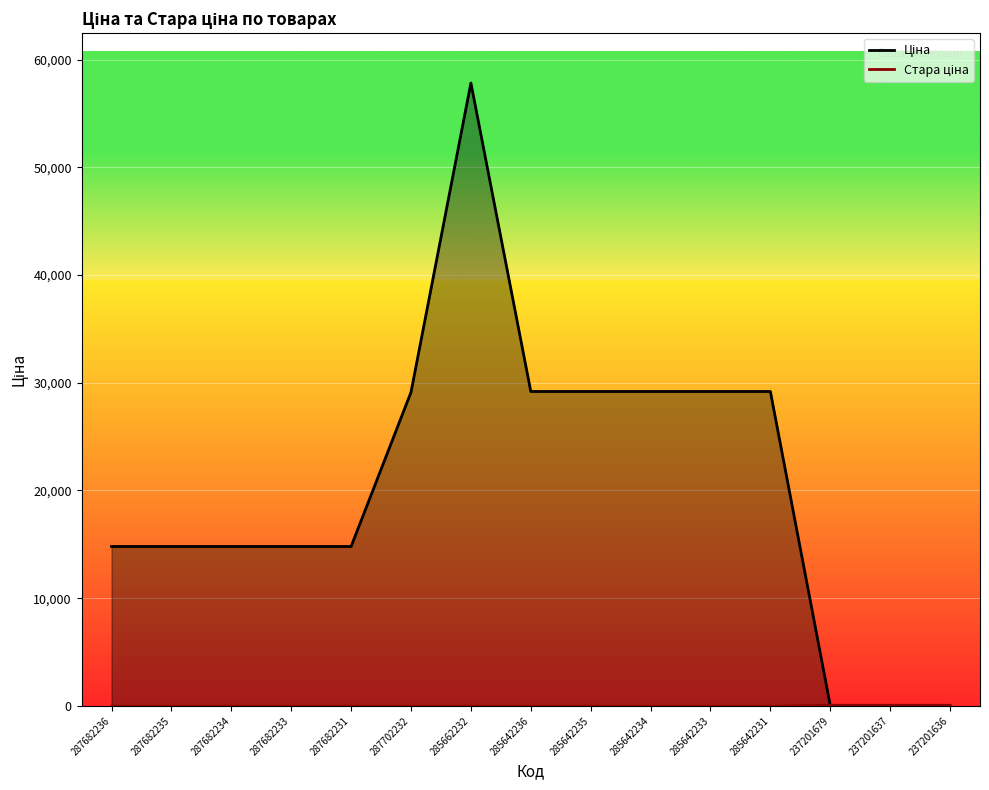

Which series changed the most between 287682231 and 285662232?

Ціна